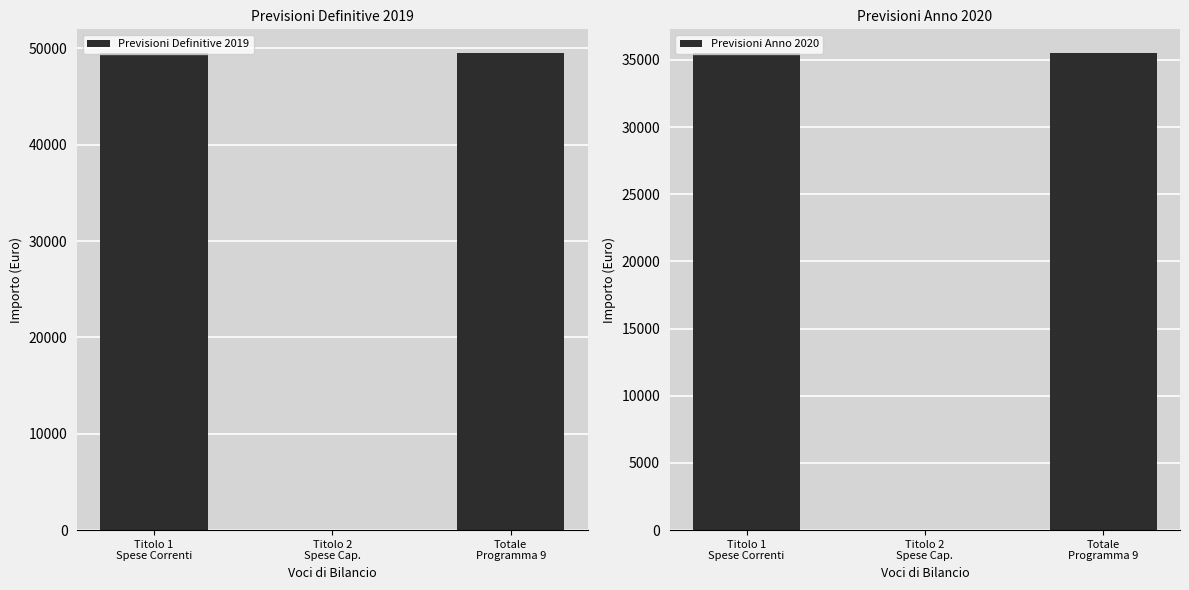

True or false: Previsioni Anno 2020 has a value of -22028.2 at Titolo 2
Spese Cap..

False